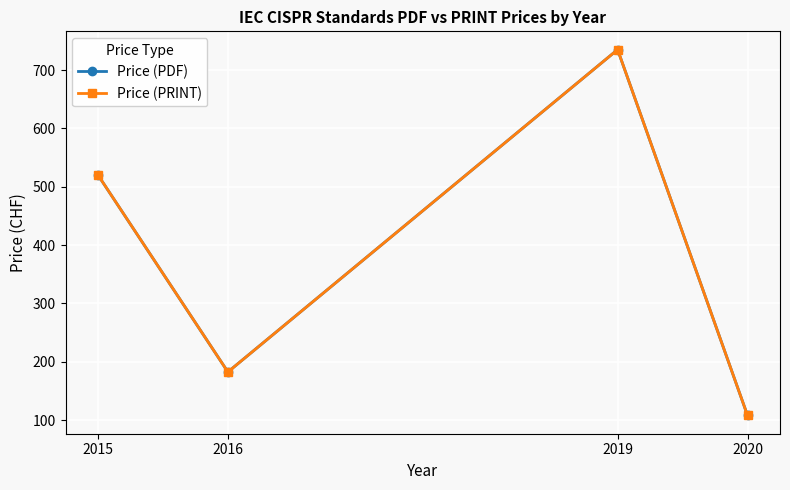

Reading left to right, transcribe all the data shown in this chart.

Price (PDF): 520.0	182.5	735.0	108.0
Price (PRINT): 520.0	182.5	735.0	108.0